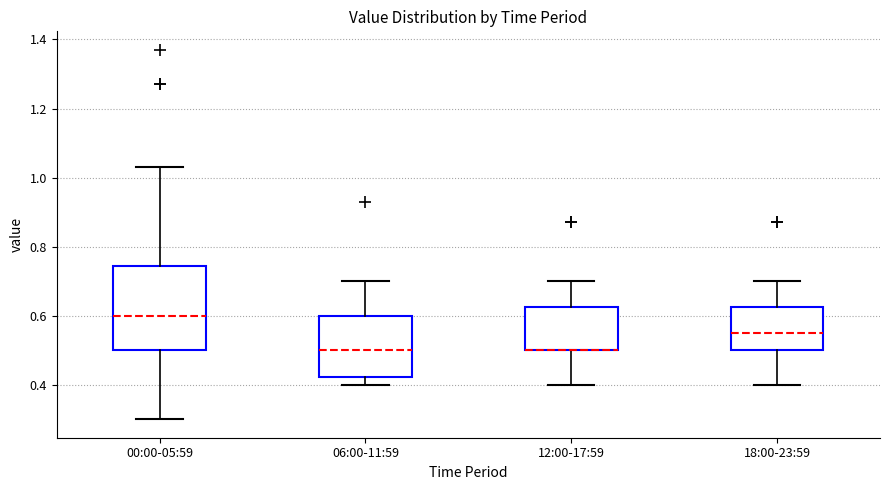

Reading left to right, transcribe this box plot: for each box, give where its median line is, the range the box spans, and where its two whiskers end, as read against the y-axis. The values are not printed on the chart, so give them approximately, as read against the axis.

00:00-05:59: median 0.60, box 0.50 to 0.74, whiskers 0.30 to 1.04
06:00-11:59: median 0.50, box 0.42 to 0.60, whiskers 0.40 to 0.70
12:00-17:59: median 0.50 (drawn on the box's lower edge), box 0.50 to 0.62, whiskers 0.40 to 0.70
18:00-23:59: median 0.56, box 0.50 to 0.62, whiskers 0.40 to 0.70